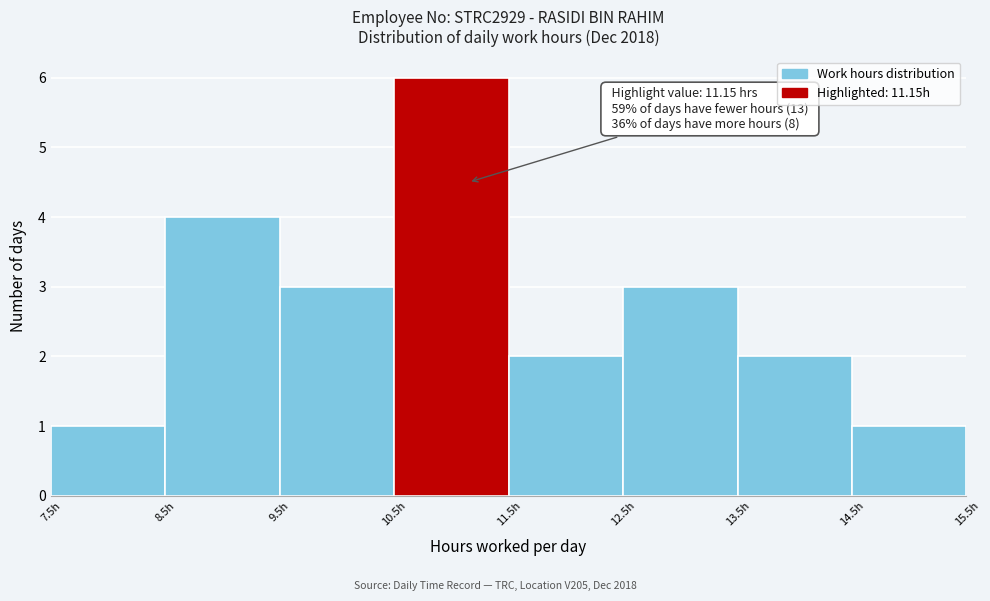

Over which range of the x-axis is the bar tallest?

10.5 to 11.5